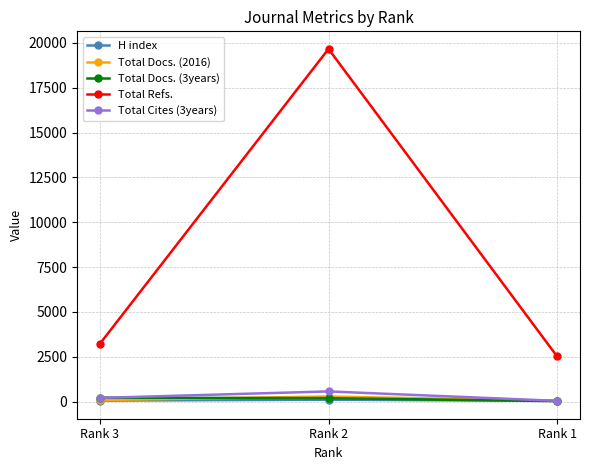

What is the difference between the Total Refs. values at Rank 2 and Rank 3?

16444